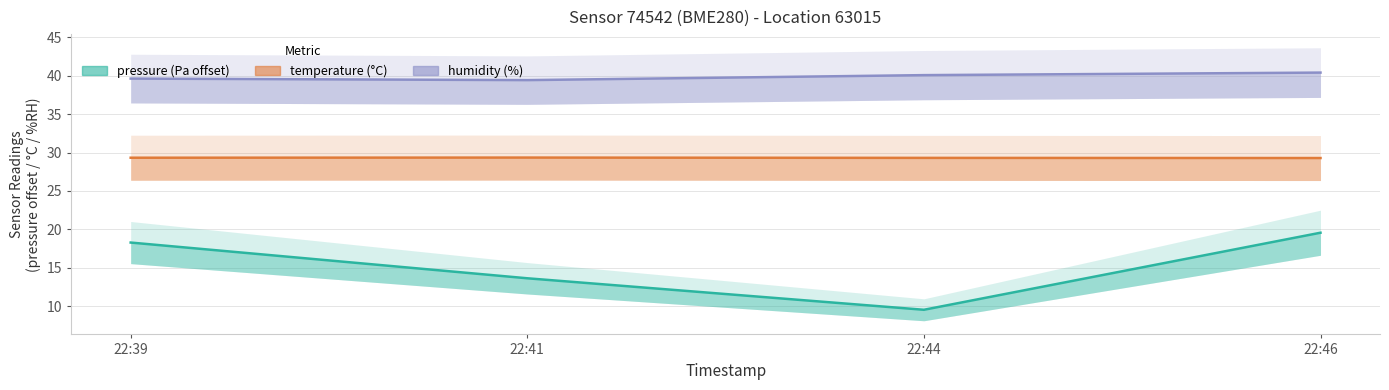

True or false: humidity and pressure cross at least once.

False